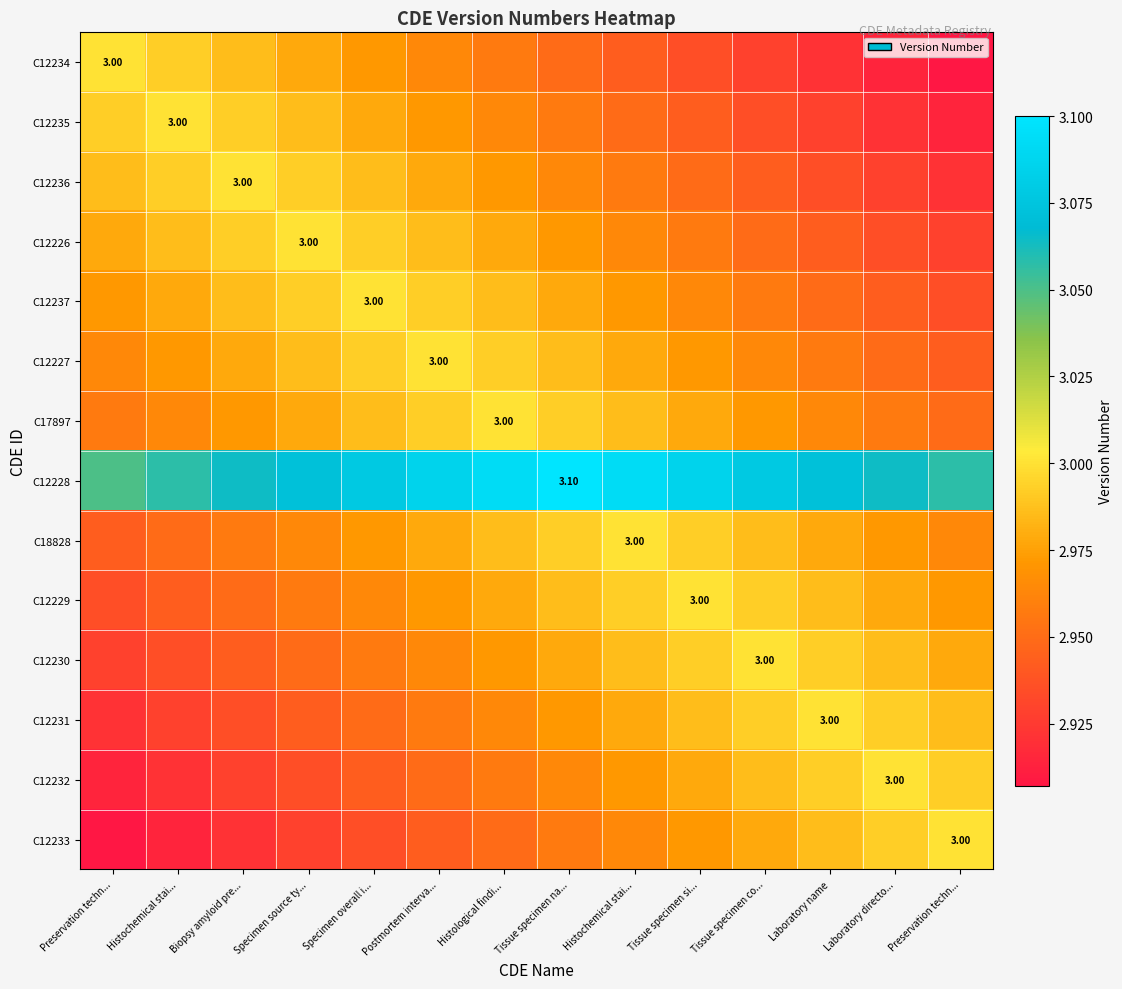

Which category has the highest value in the C12234 series?

Preservation techn...